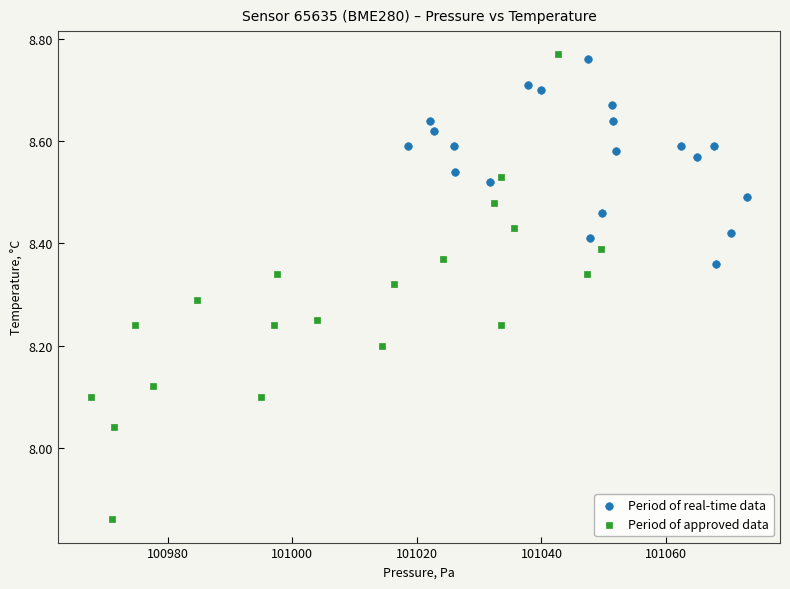

Which series has the largest Y range (max minus min)?

Period of approved data